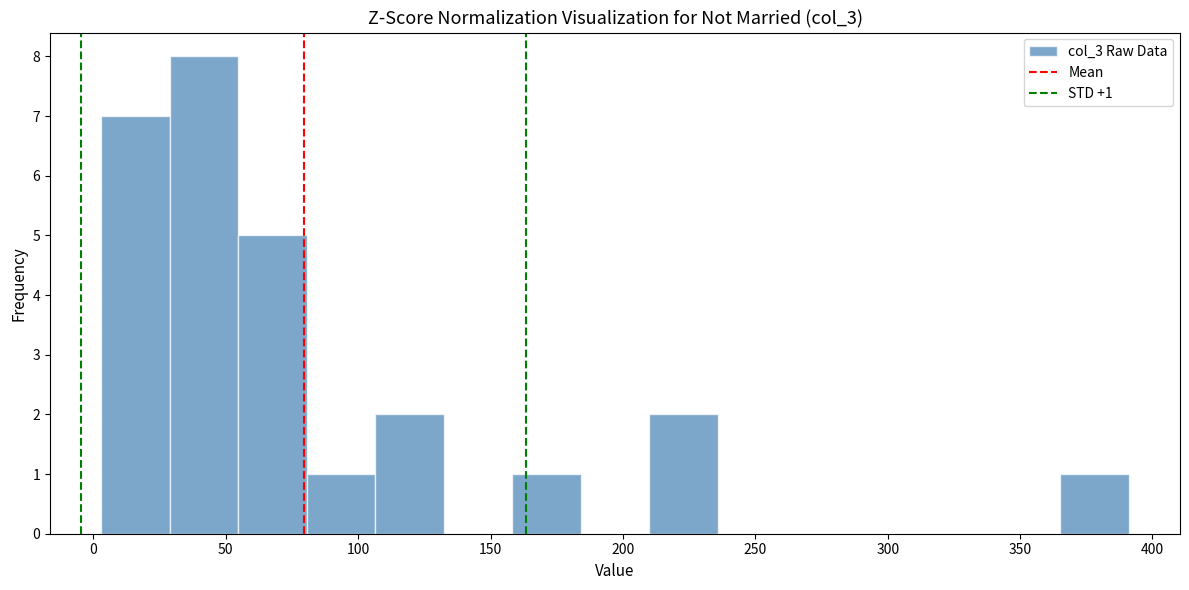

Which range on the x-axis has the tallest bar?

30 to 55